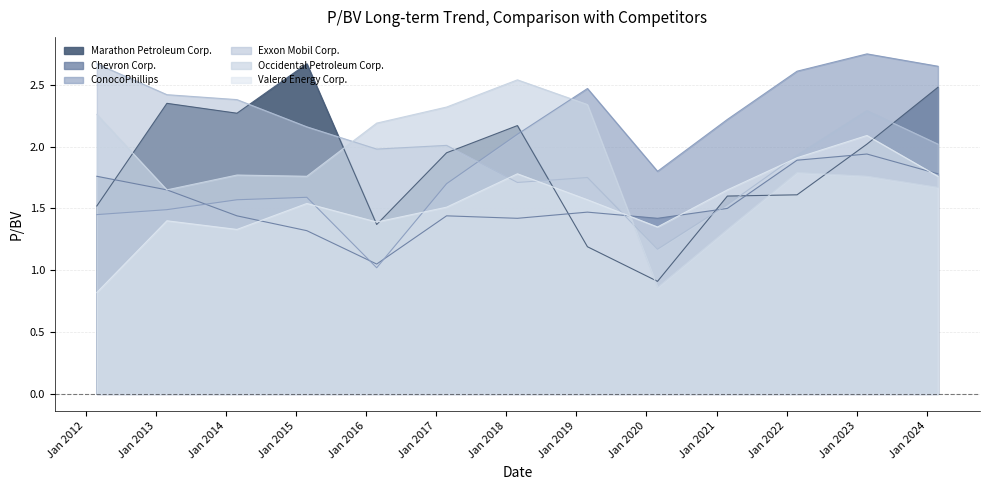

Which category has the highest value across all series?

2023-02-23